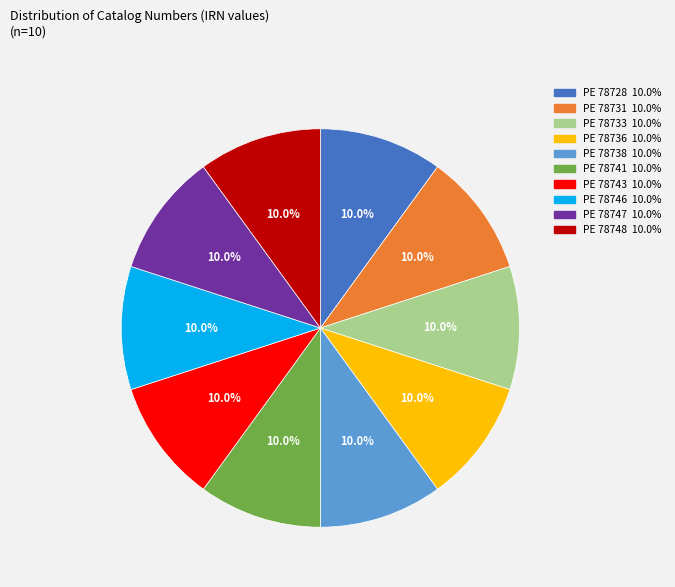

What is the ratio of the value at PE 78746 to the value at PE 78728?

1.0